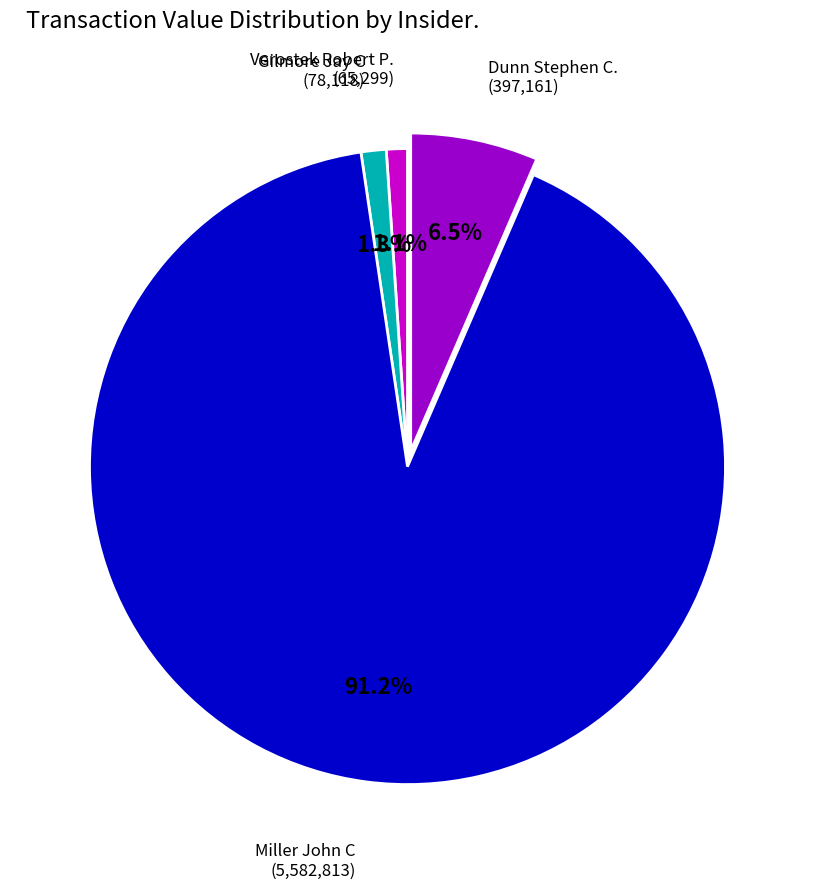

Is there a majority slice in this chart?

Yes